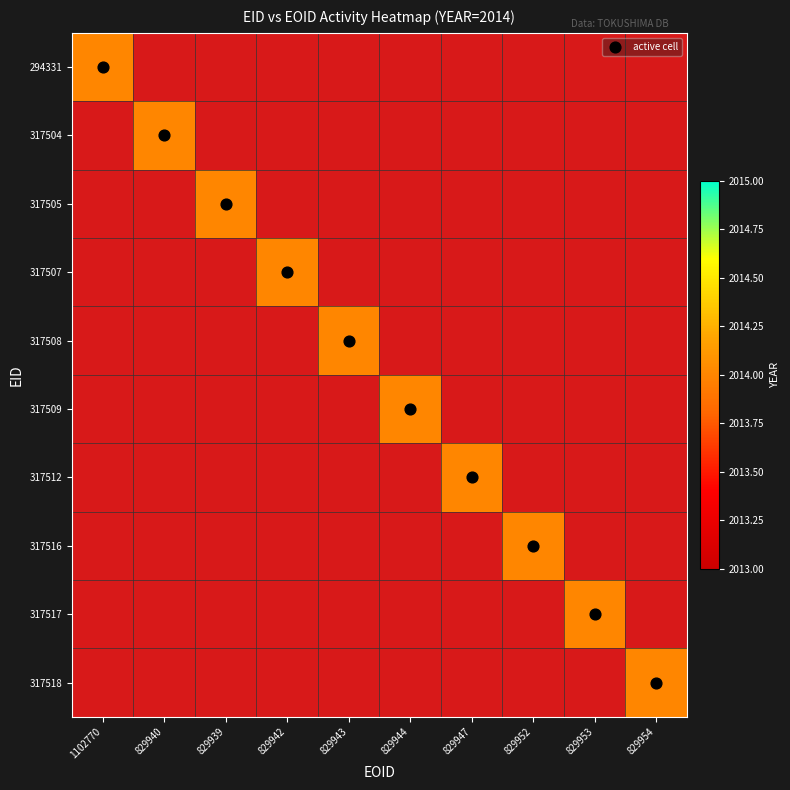

Between 317508 and 317516, which series saw the biggest shift?

317508